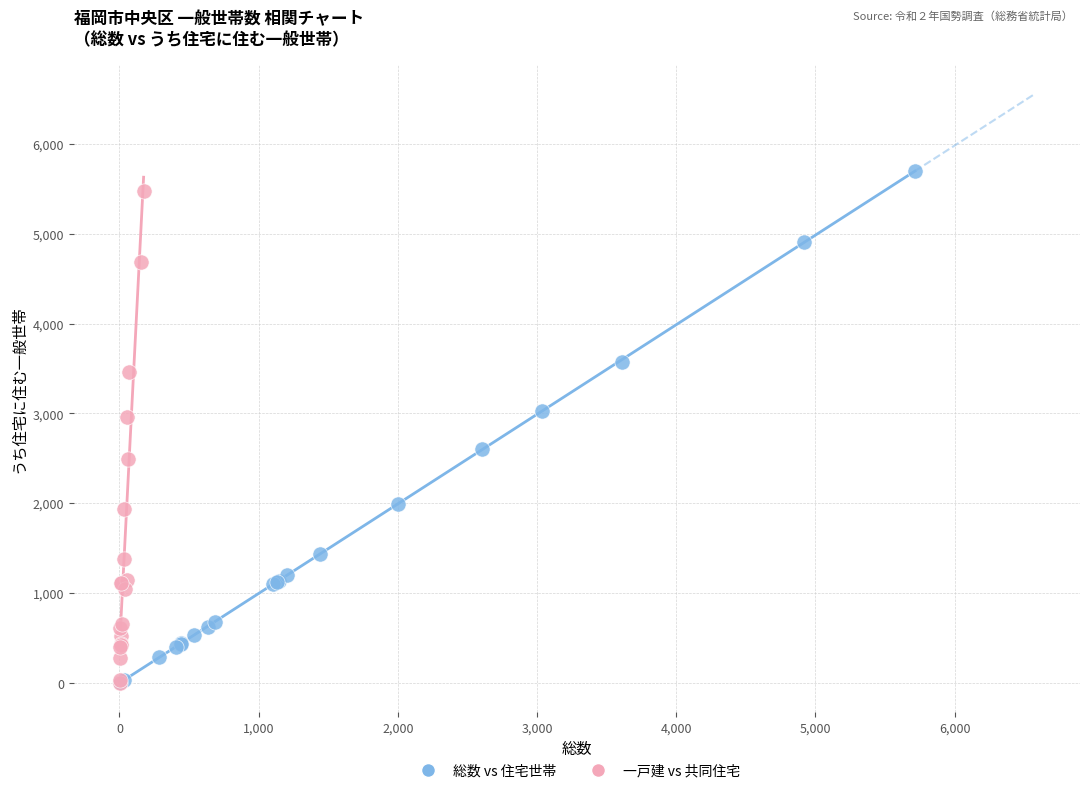

Which series has the widest spread of Y values?

総数 vs 住宅世帯